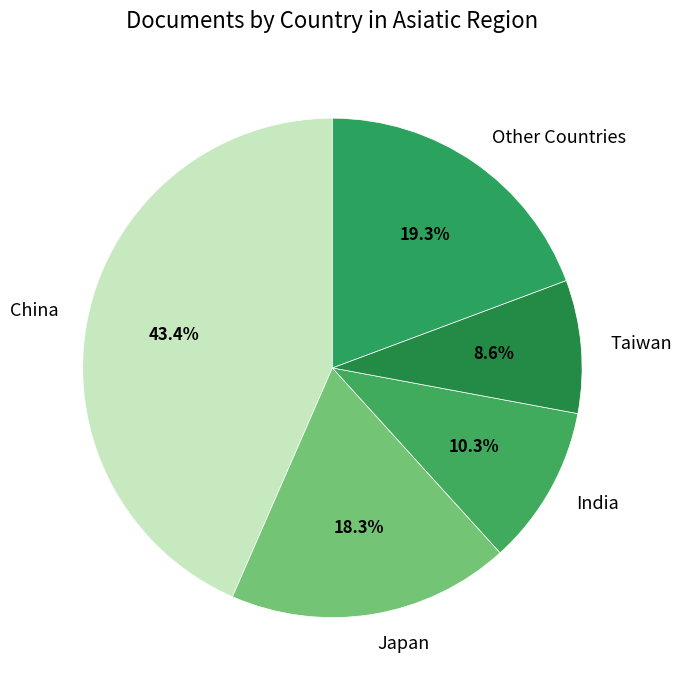

What percentage is NOT represented by Other Countries?

80.7%